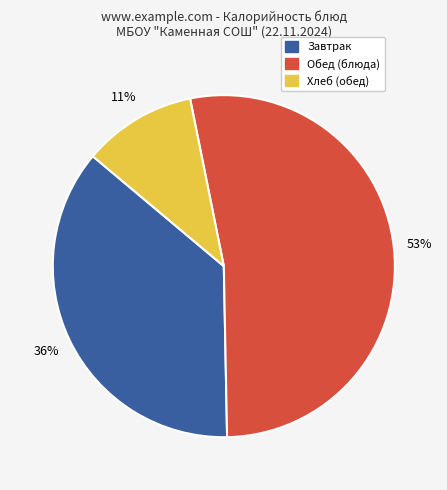

Is there any slice that represents more than half of the pie?

Yes